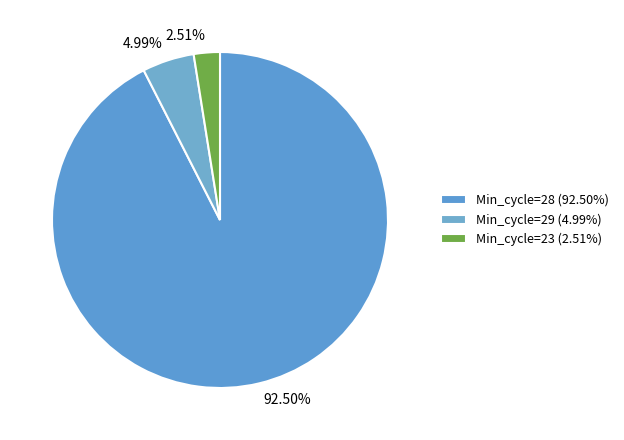

Combined, do 92.50% and 4.99% account for over 50%?

Yes